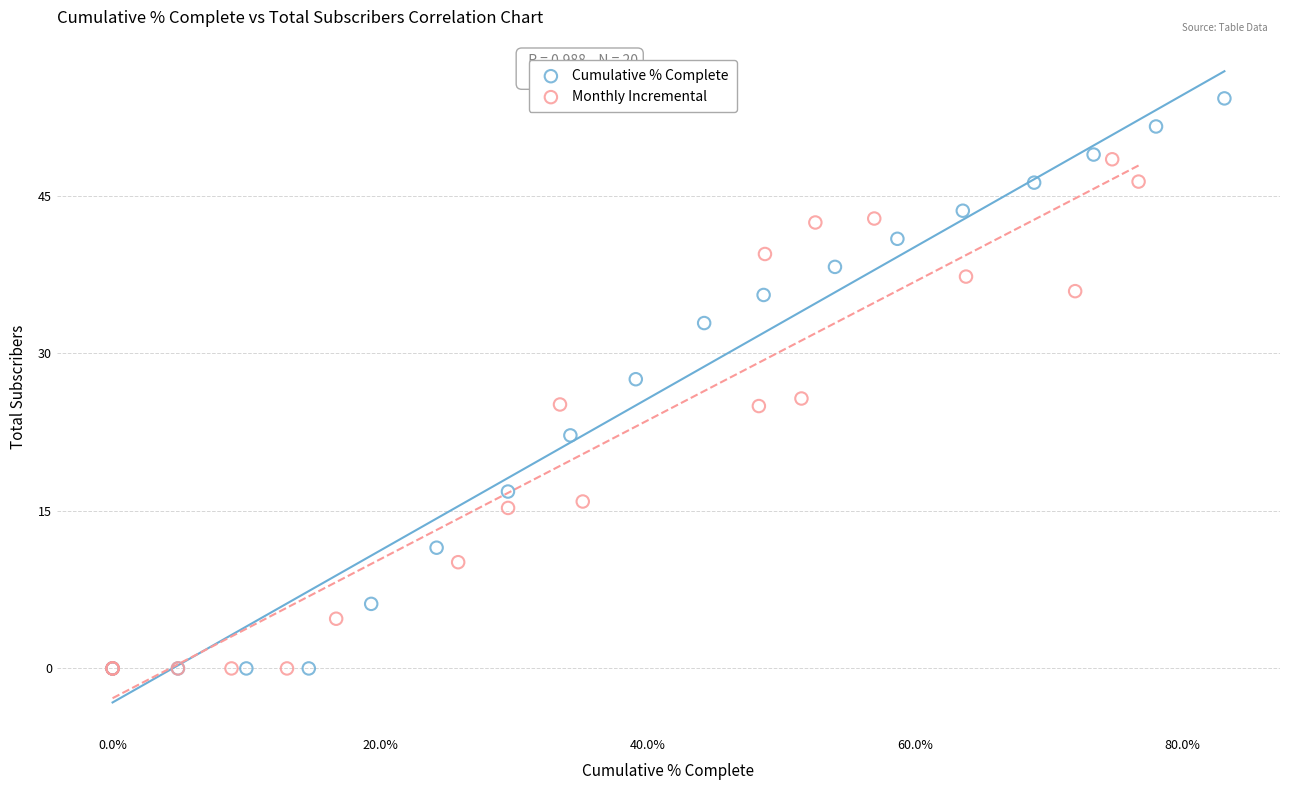

Which series has the widest spread of Y values?

Cumulative % Complete